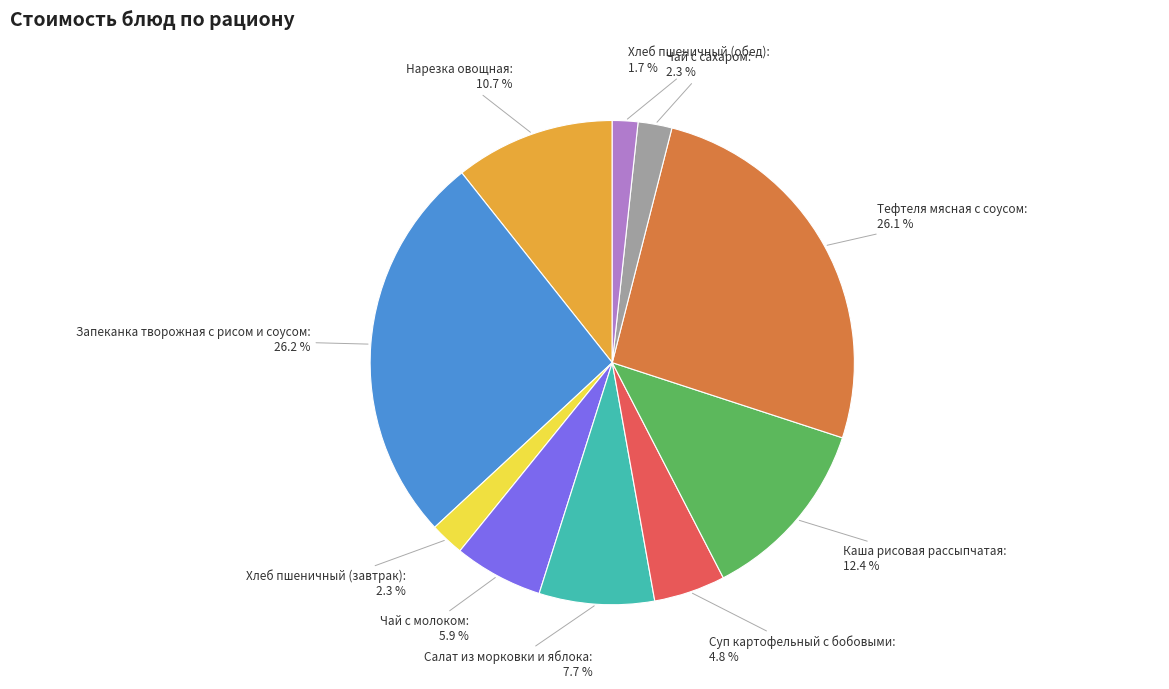

Combined, what portion of the pie is Запеканка творожная с рисом и соусом and Хлеб пшеничный (завтрак)?

28.5%